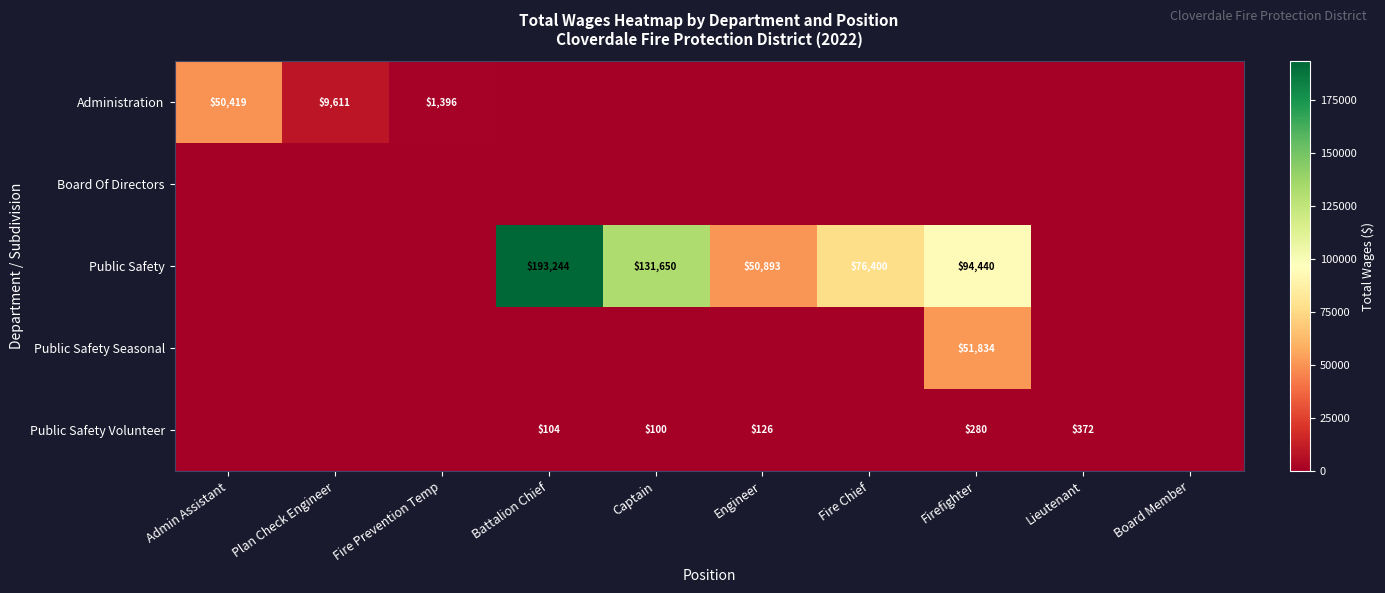

Is it true that Public Safety Volunteer equals 126 at Engineer?

True